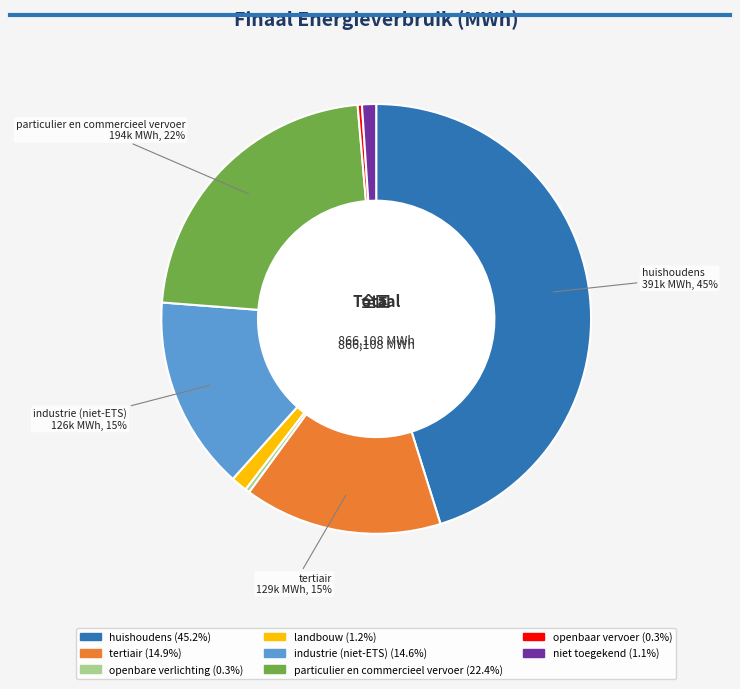

Approximately how many times larger is the value at industrie (niet-ETS) compared to huishoudens?

0.3